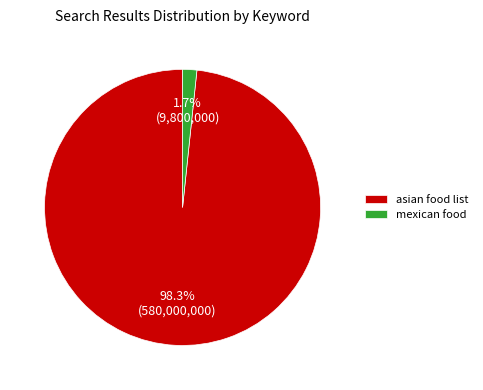

Does mexican food represent more than half of the total?

No